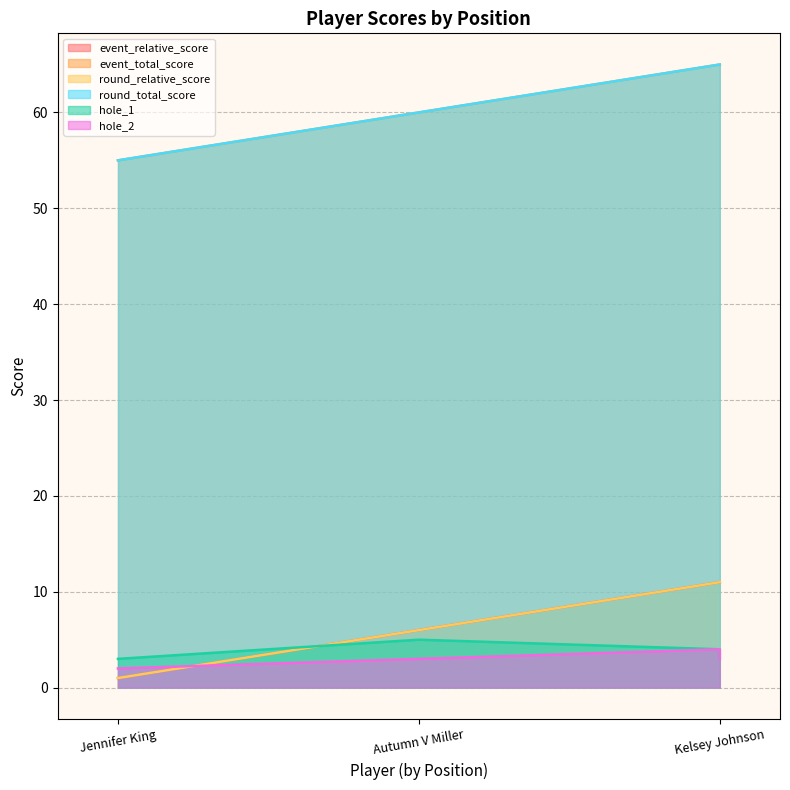

True or false: round_total_score and event_total_score intersect in this chart.

False